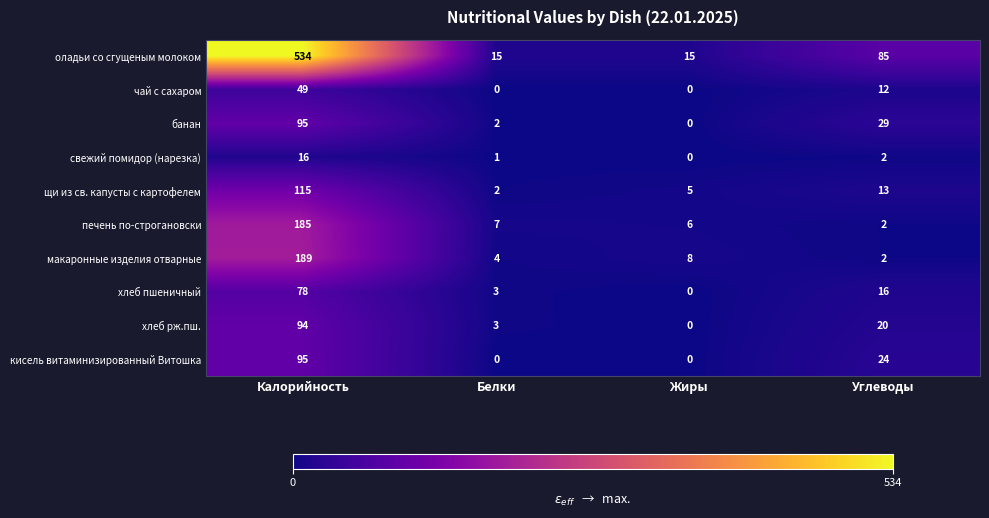

How many data points in кисель витаминизированный Витошка are less than 24?

2